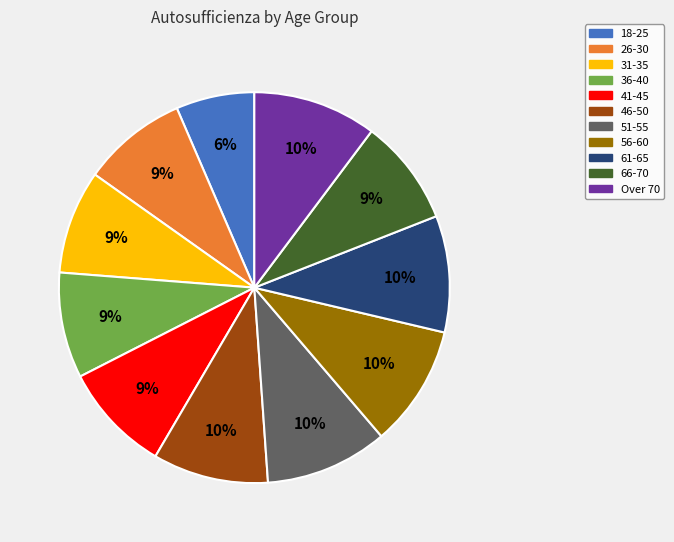

To the nearest percent, what is the average slice percentage?

9%